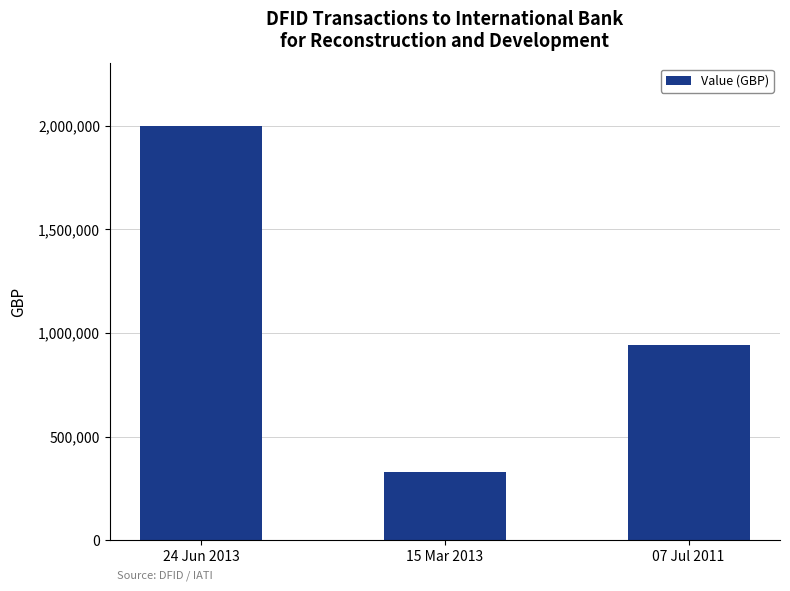

What is the ratio of the value at 24 Jun 2013 to the value at 15 Mar 2013?

6.1